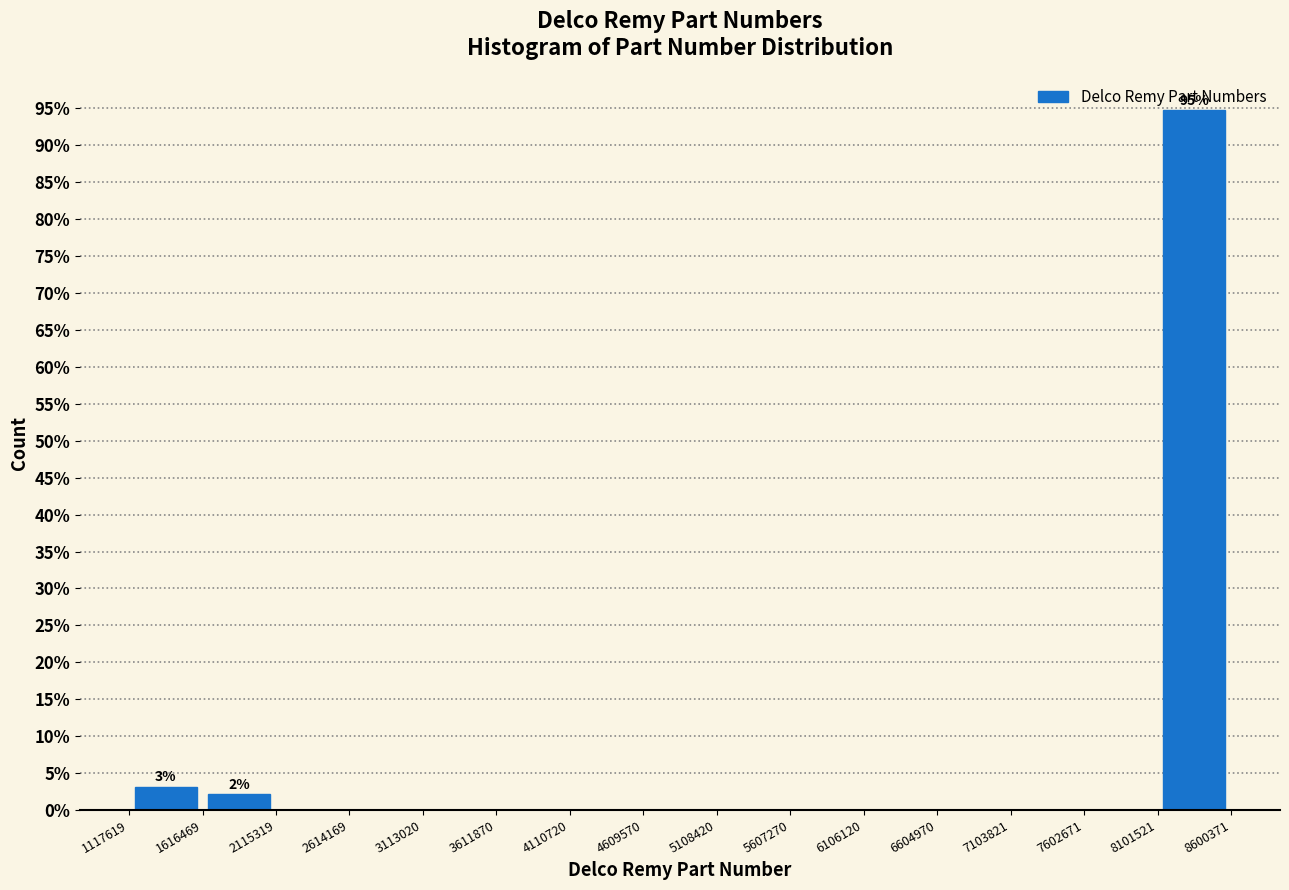

Over which range of the x-axis is the bar tallest?

8101521 to 8600371